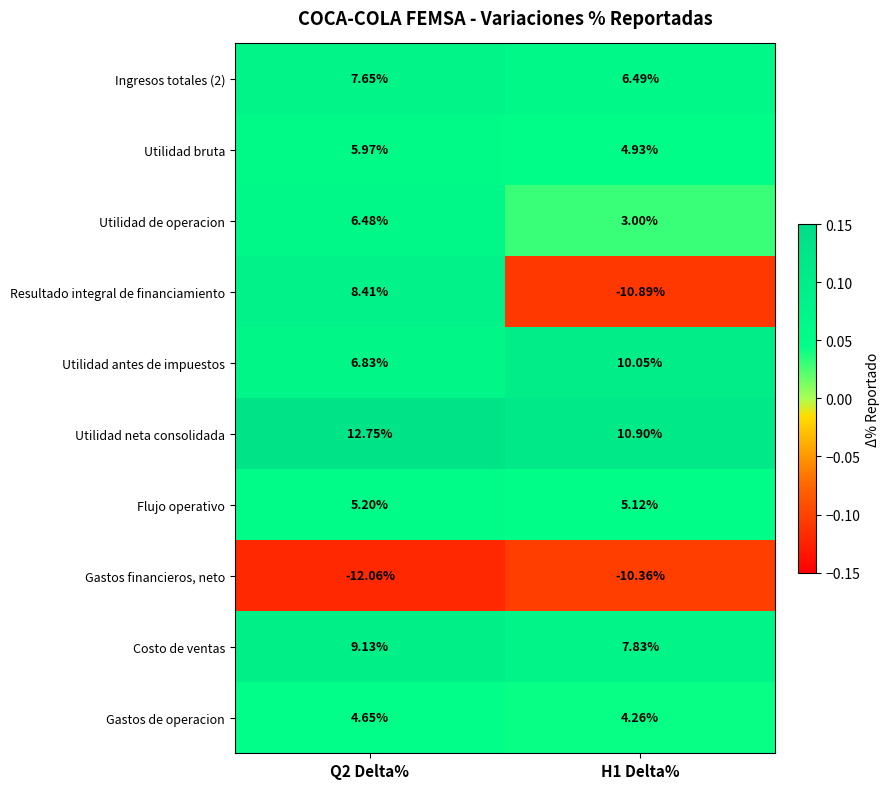

Which series has the largest total across all categories?

Utilidad neta consolidada